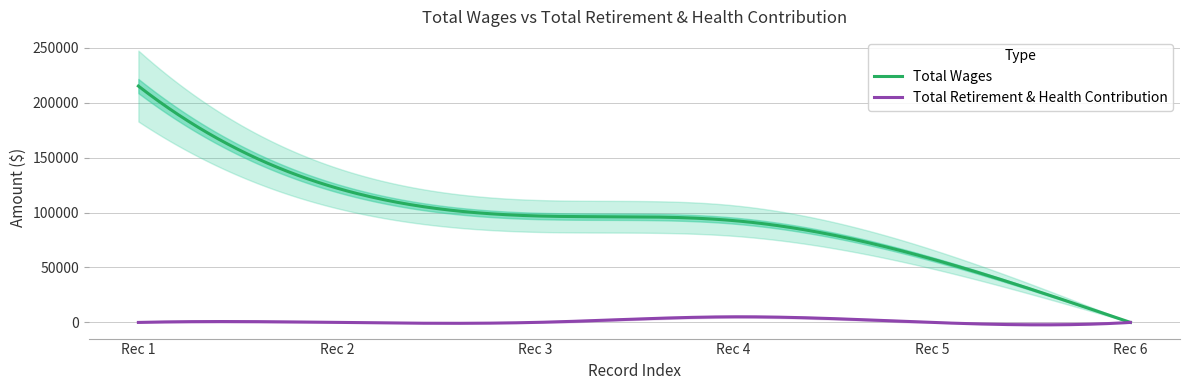

What are all the series names shown in the legend?

Total Wages, Total Retirement & Health Contribution